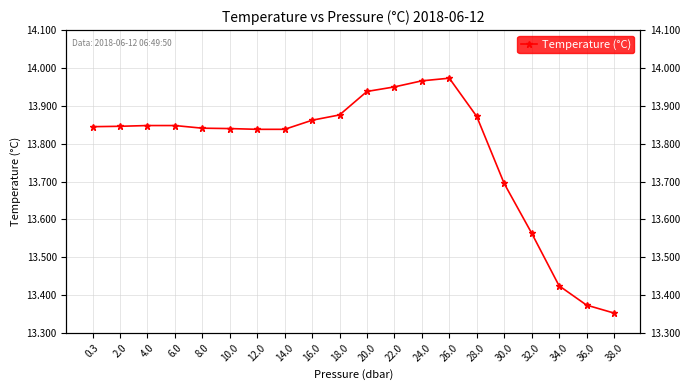

Reading left to right, what are all the values shown in this chart?

0.3=13.8	2.0=13.8	4.0=13.8	6.0=13.8	8.0=13.8	10.0=13.8	12.0=13.8	14.0=13.8	16.0=13.9	18.0=13.9	20.0=13.9	22.0=13.9	24.0=14.0	26.0=14.0	28.0=13.9	30.0=13.7	32.0=13.6	34.0=13.4	36.0=13.4	38.0=13.4